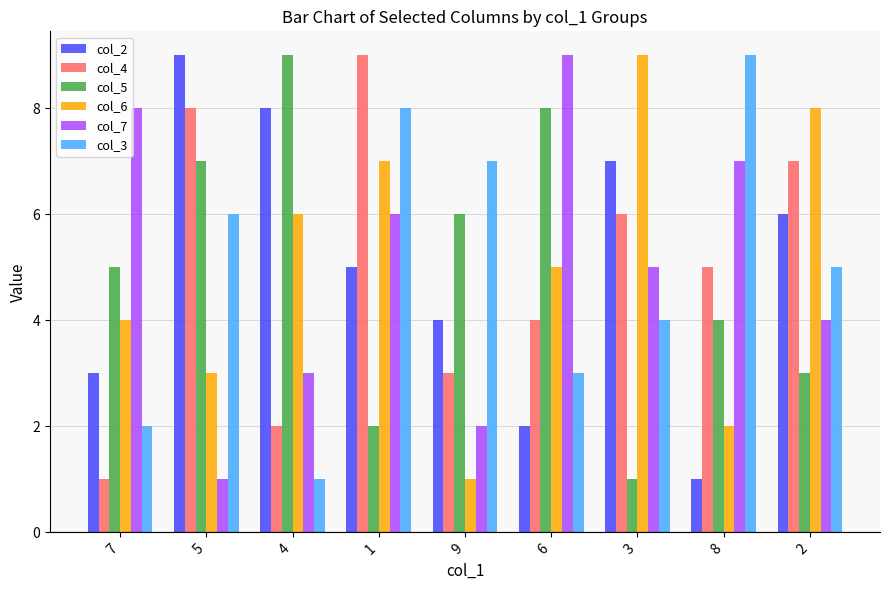

What are all the series names shown in the legend?

col_2, col_4, col_5, col_6, col_7, col_3